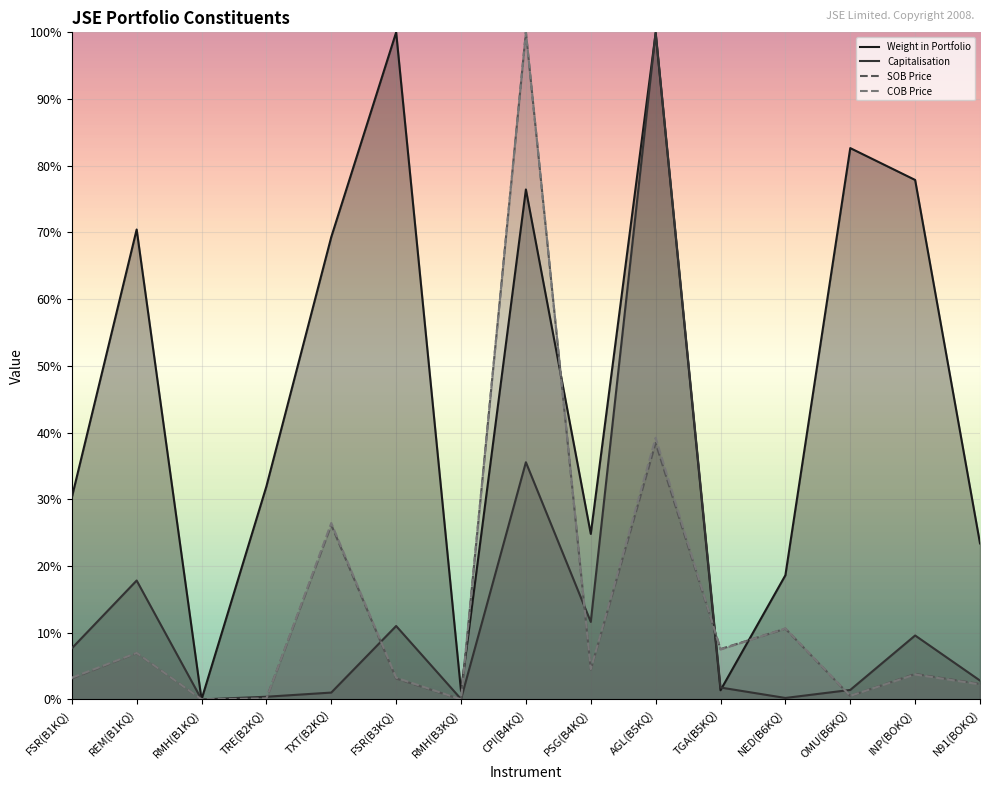

At which category does Capitalisation reach its first local valley?

RMH(B1KQ)